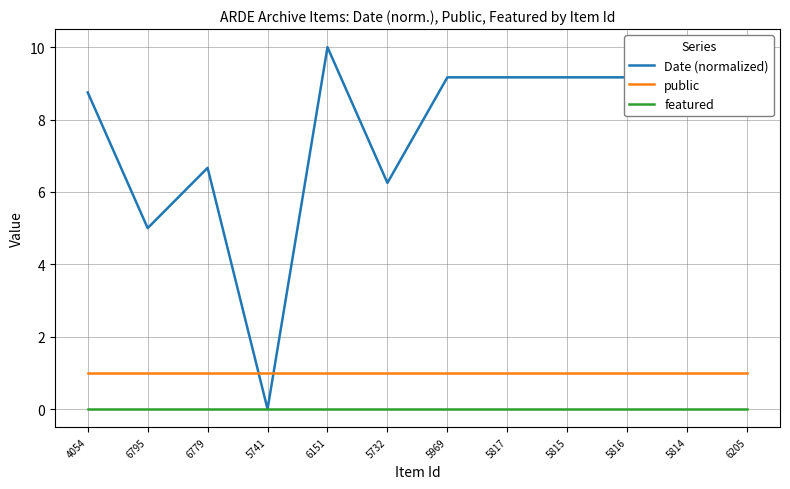

Which series has the largest range (max minus min)?

Date (normalized)